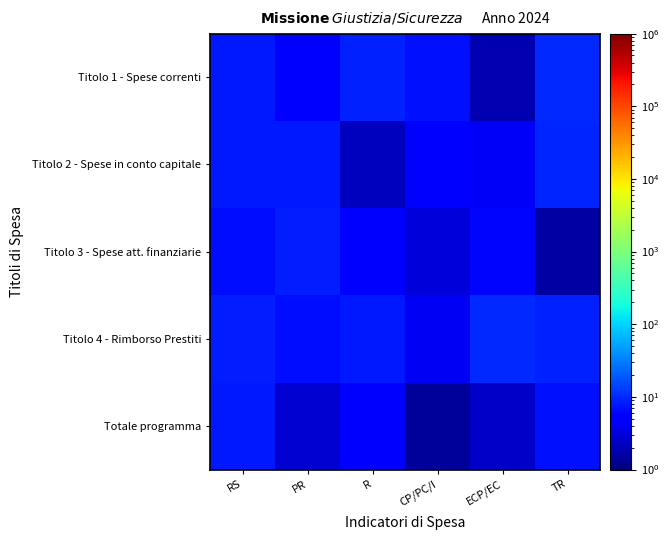

At which category does the chart reach its minimum across all series?

CP/PC/I